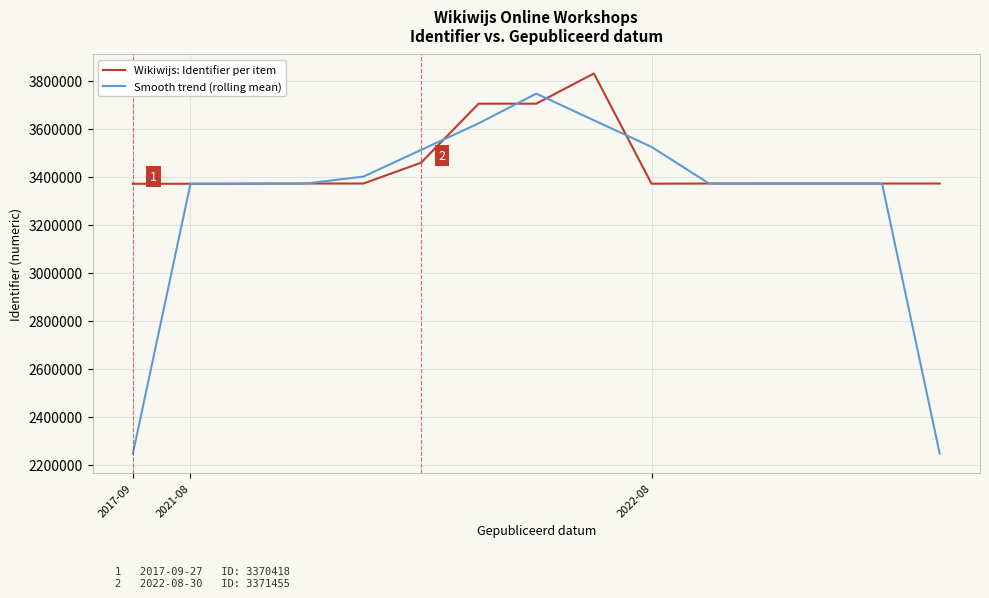

Which series has the largest range (max minus min)?

Smooth trend (rolling mean)